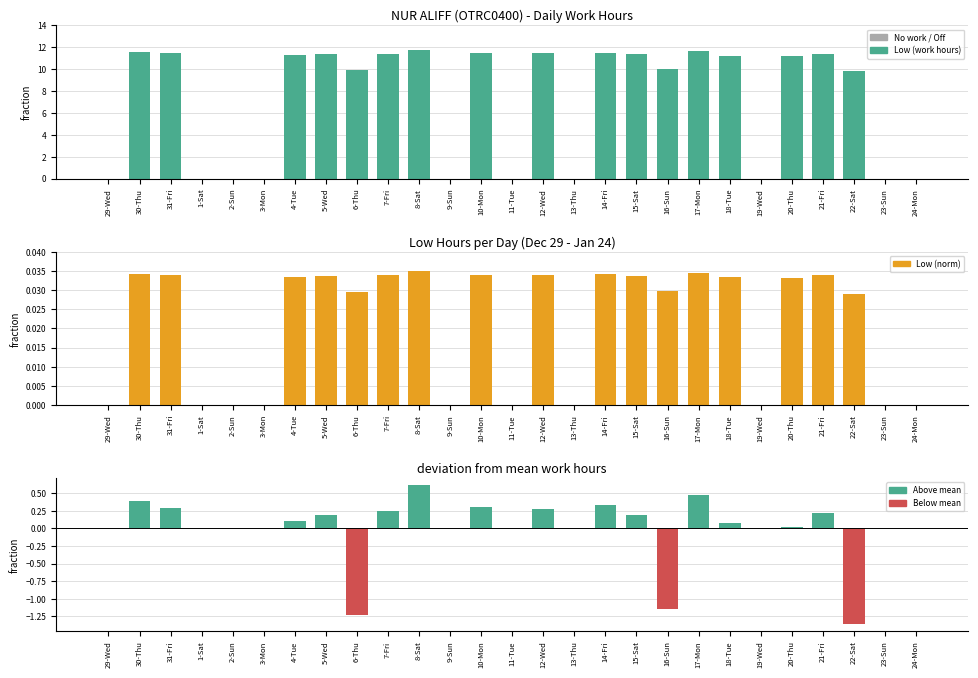

What is the label of the 15th bar from the left?

12-Wed